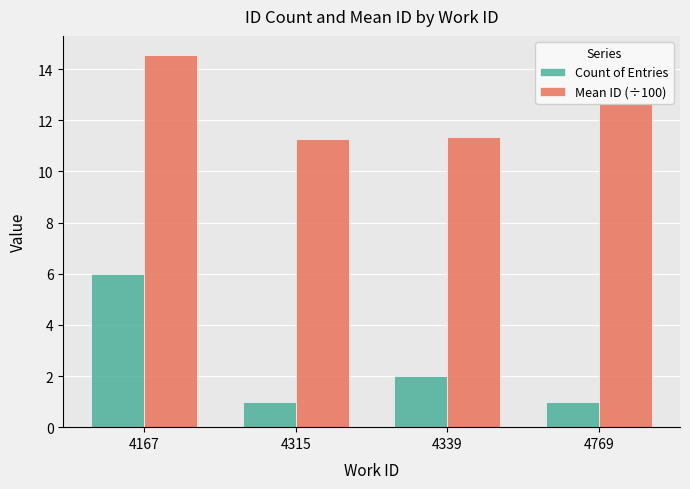

Rank the series by their maximum value, from highest to lowest.

Mean ID (÷100), Count of Entries